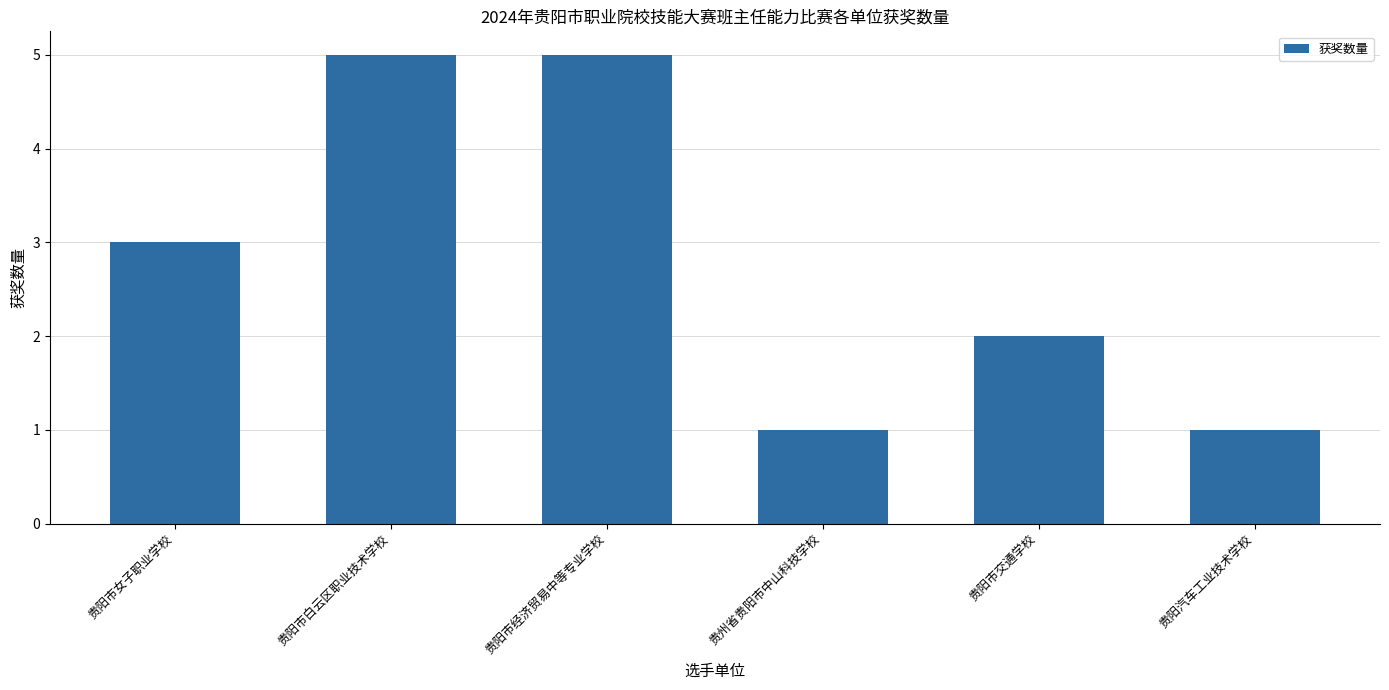

What value does the data have at 贵阳市女子职业学校?

3